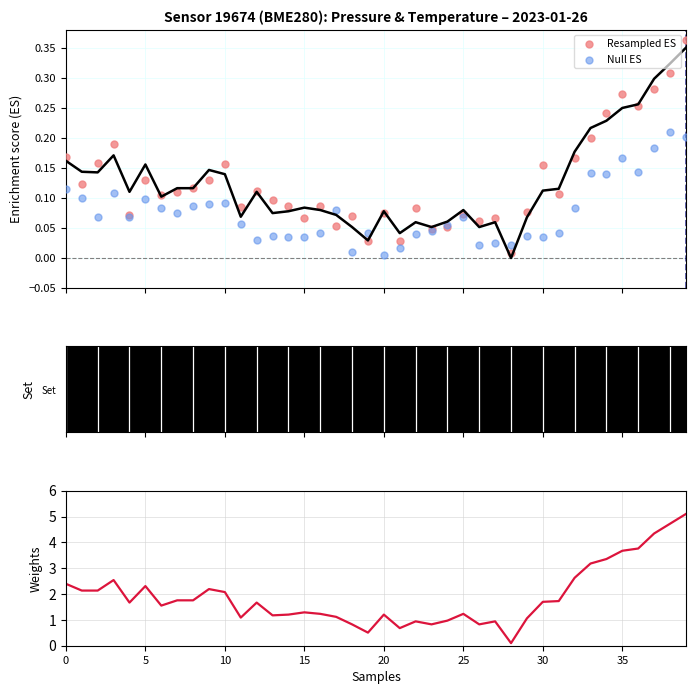

At how many categories does at least one series exceed 0?

40